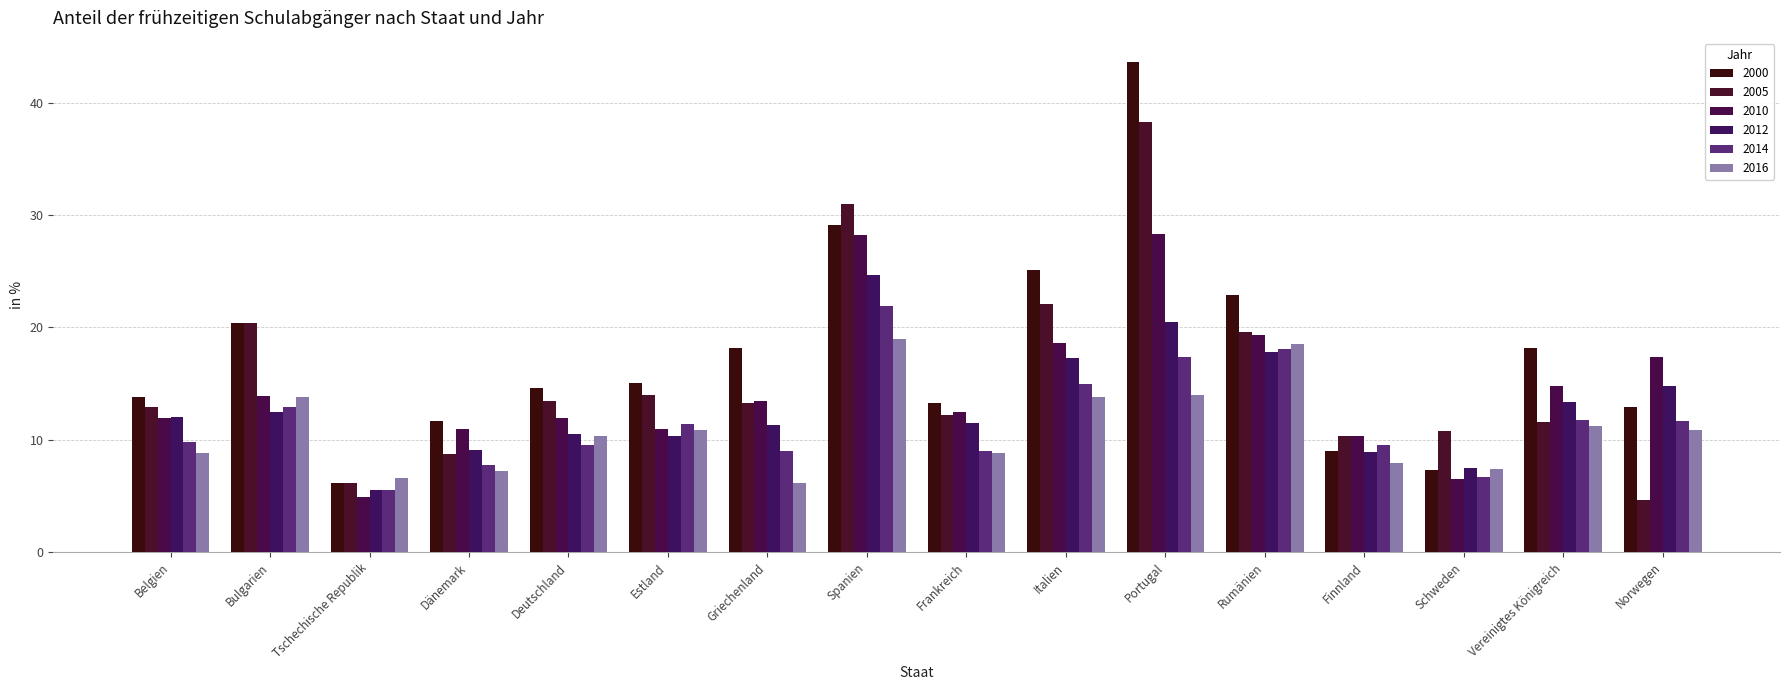

Is it true that 2012 equals 4.9 at Portugal?

False